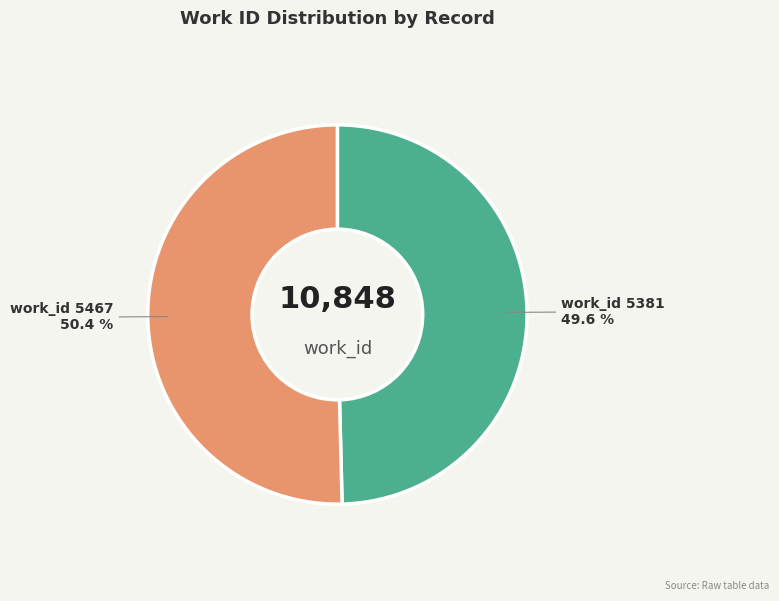

To the nearest percent, what percentage of the pie is work_id 5381?

50%